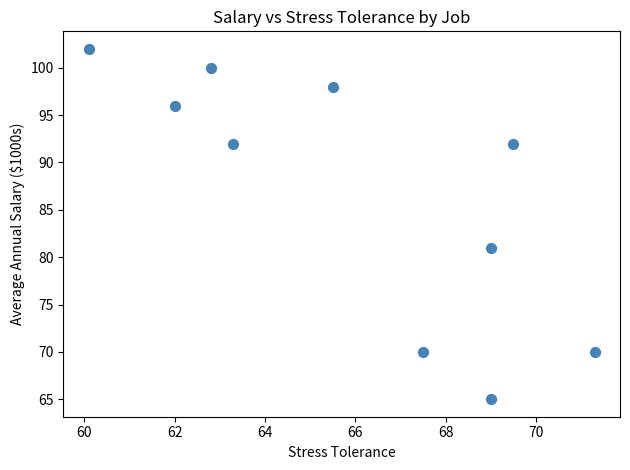

What is the average Y value?

87